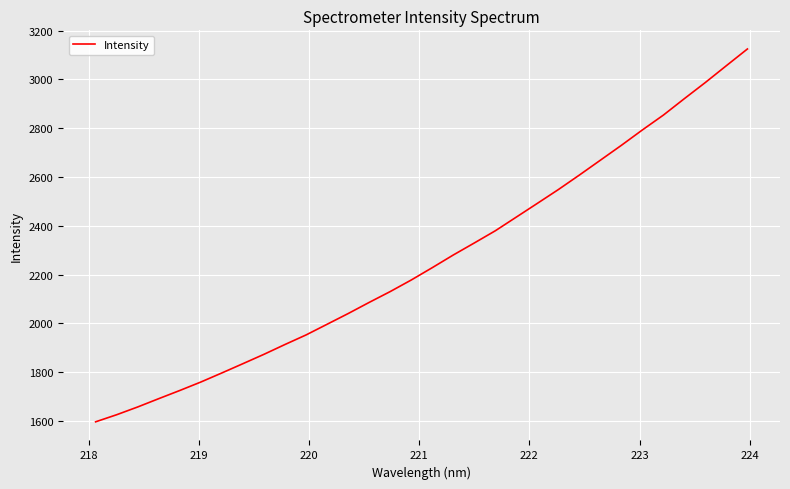

What is the average value?

2259.4